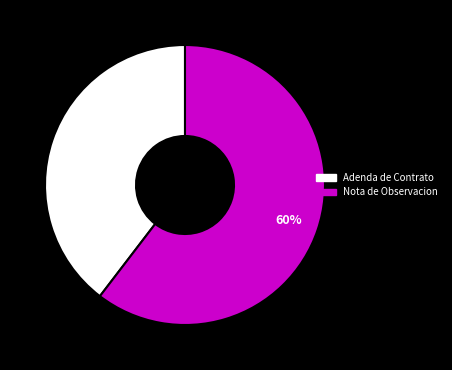

Does Adenda de Contrato represent more than half of the total?

No